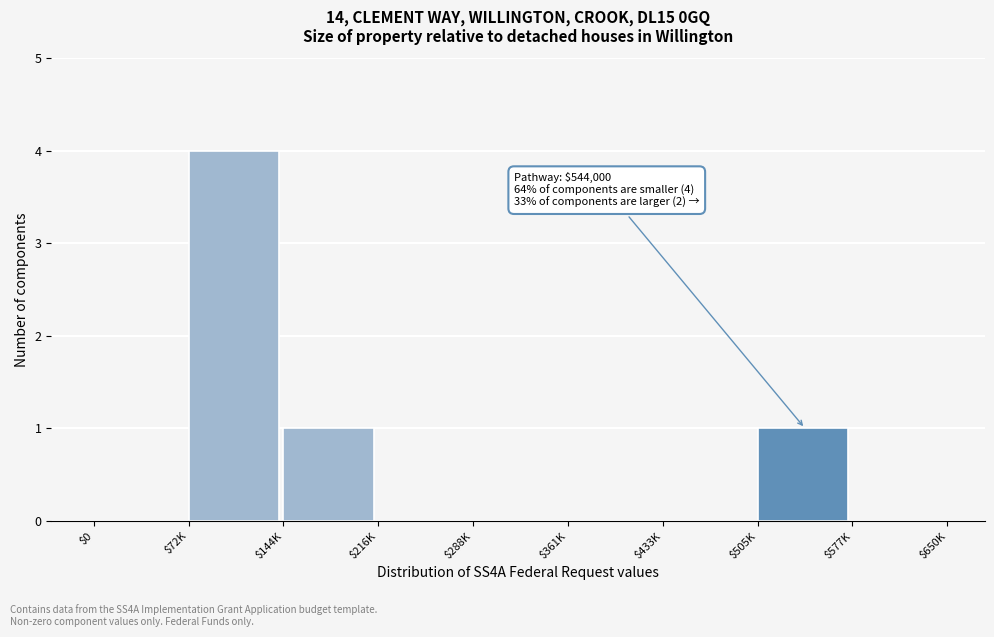

At which category does the chart reach its peak across all series?

$72K